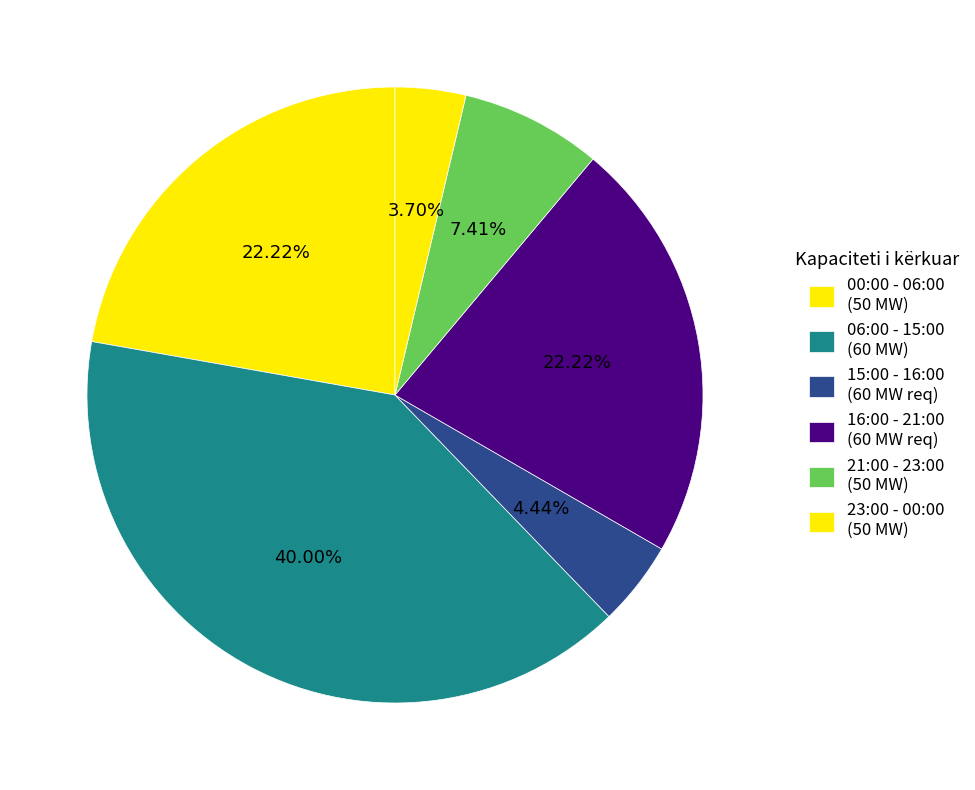

How many segments does this pie chart have?

6